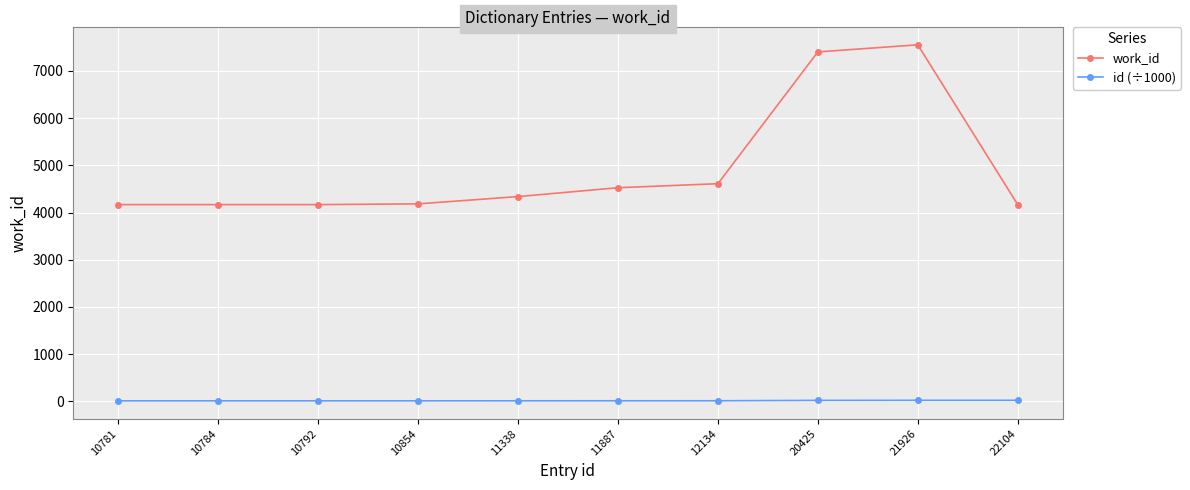

How many values in the id (÷1000) series are below 11?

4